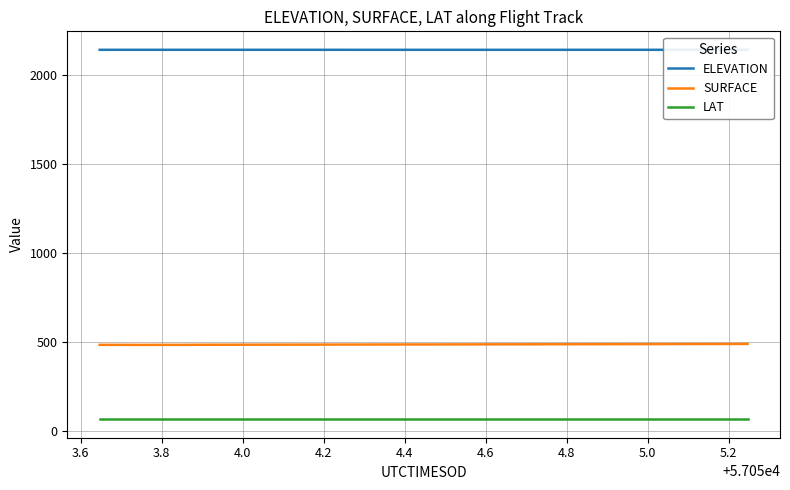

True or false: SURFACE and LAT intersect in this chart.

False